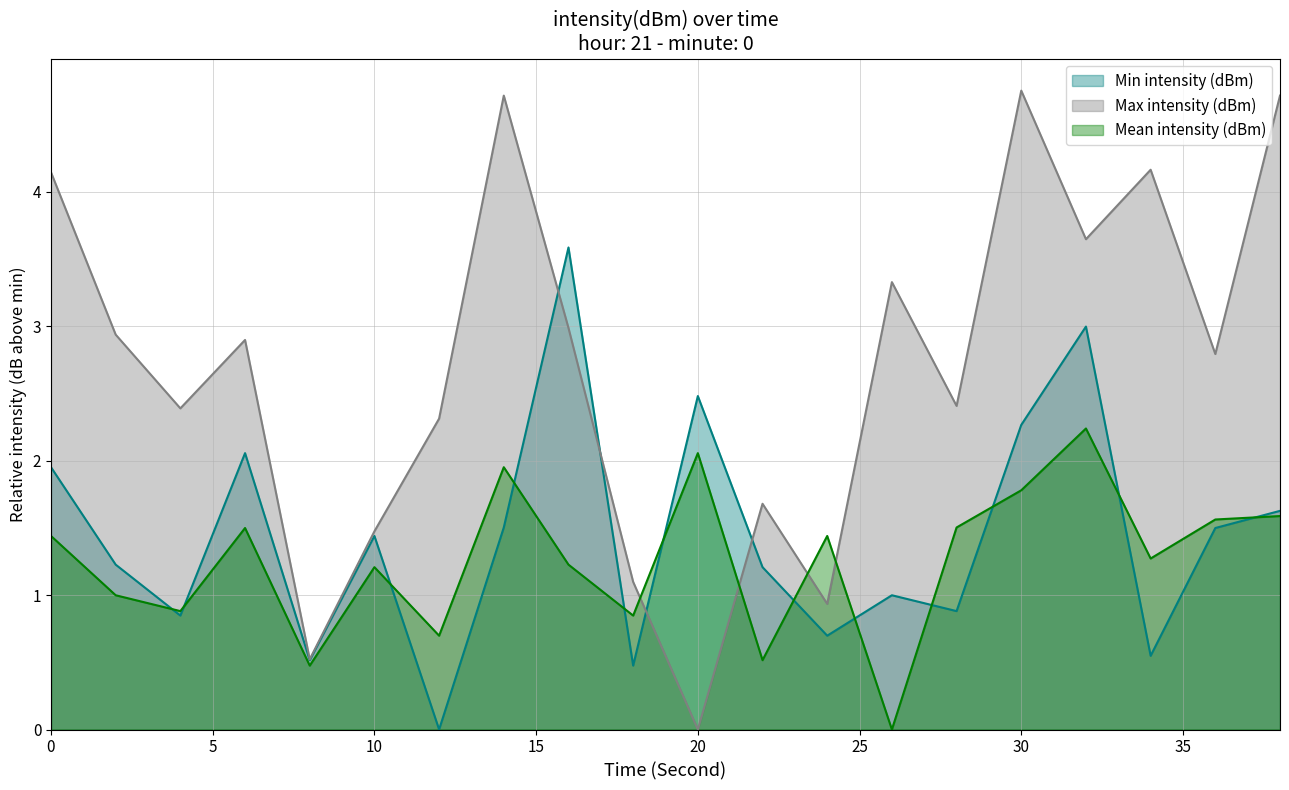

Does the chart display data point markers on the line(s)?

No